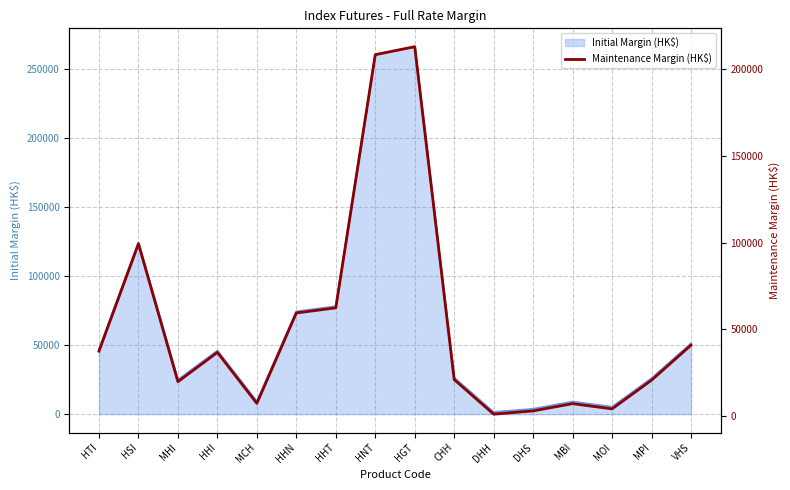

What is the label of the 7th point from the left?

HHT